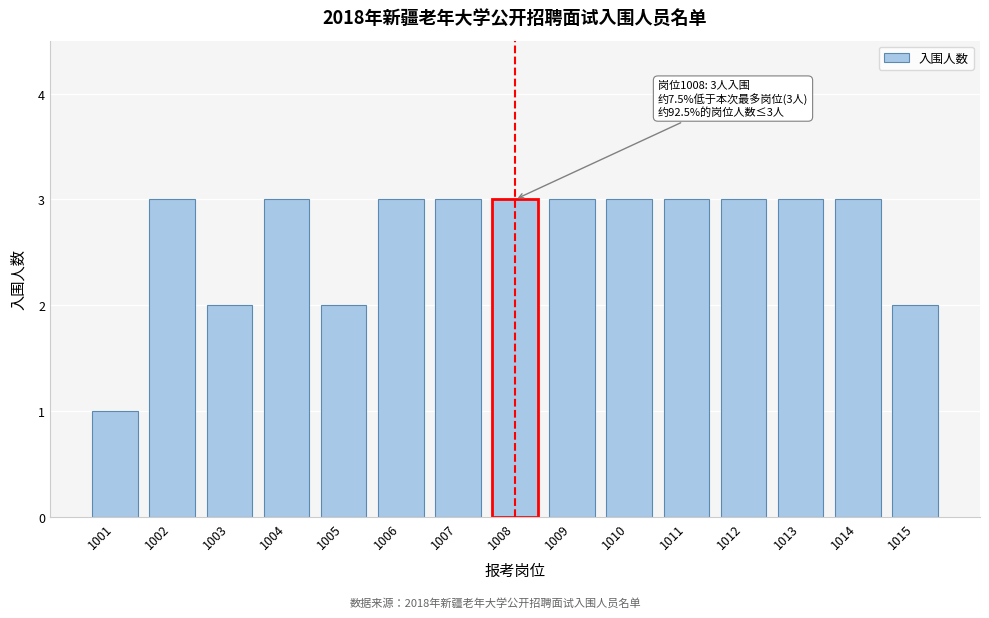

Reading right to left, list all the values displayed in this chart.

2	3	3	3	3	3	3	3	3	3	2	3	2	3	1